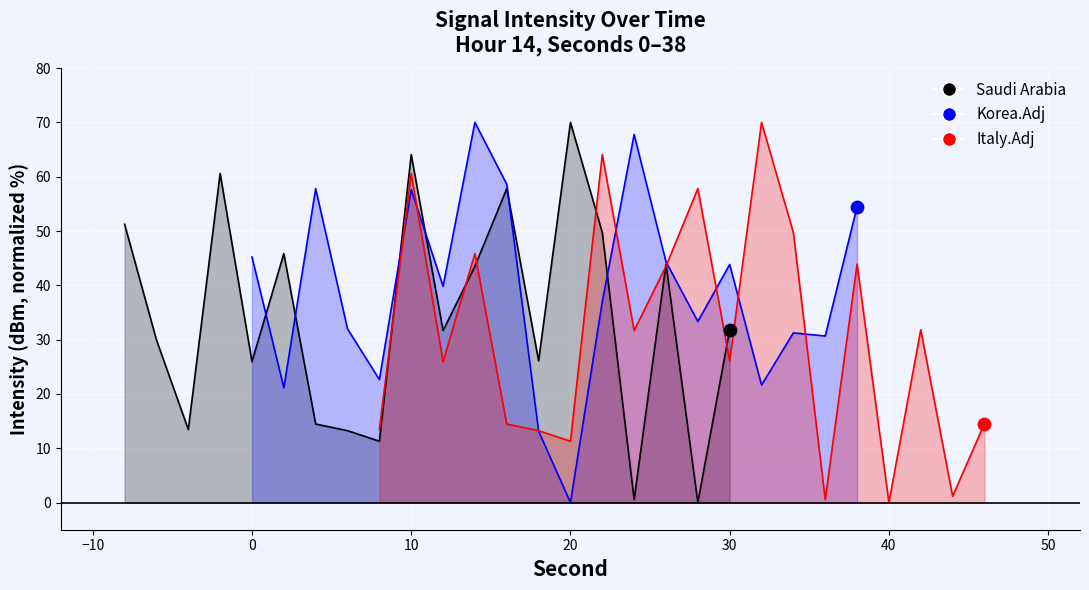

Which series has the largest total across all categories?

Korea.Adj